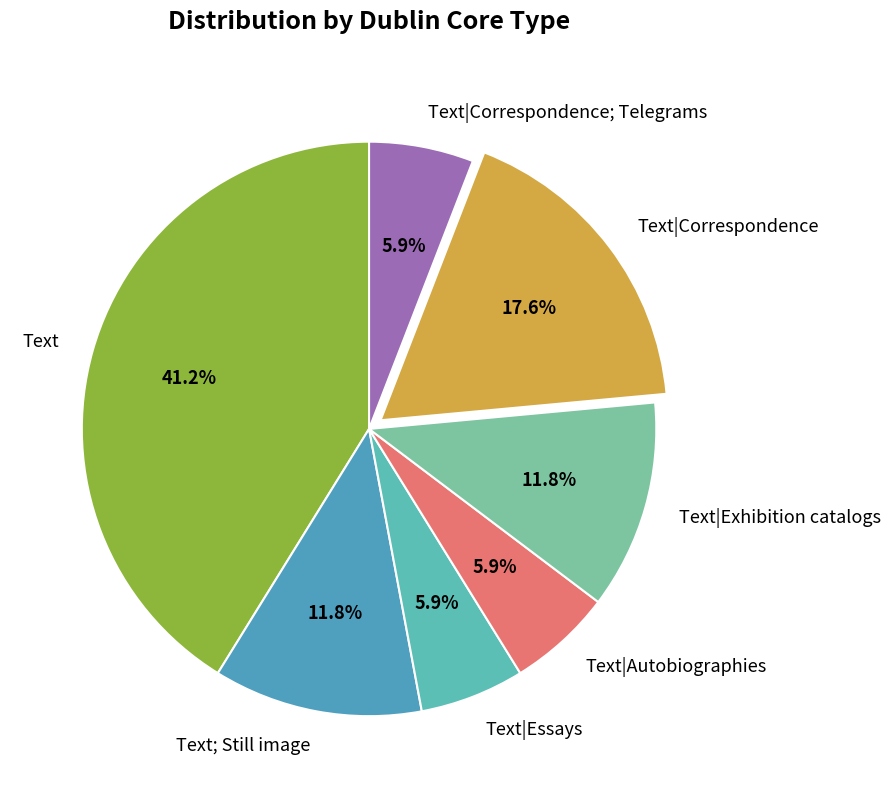

Which slice is the largest?

Text